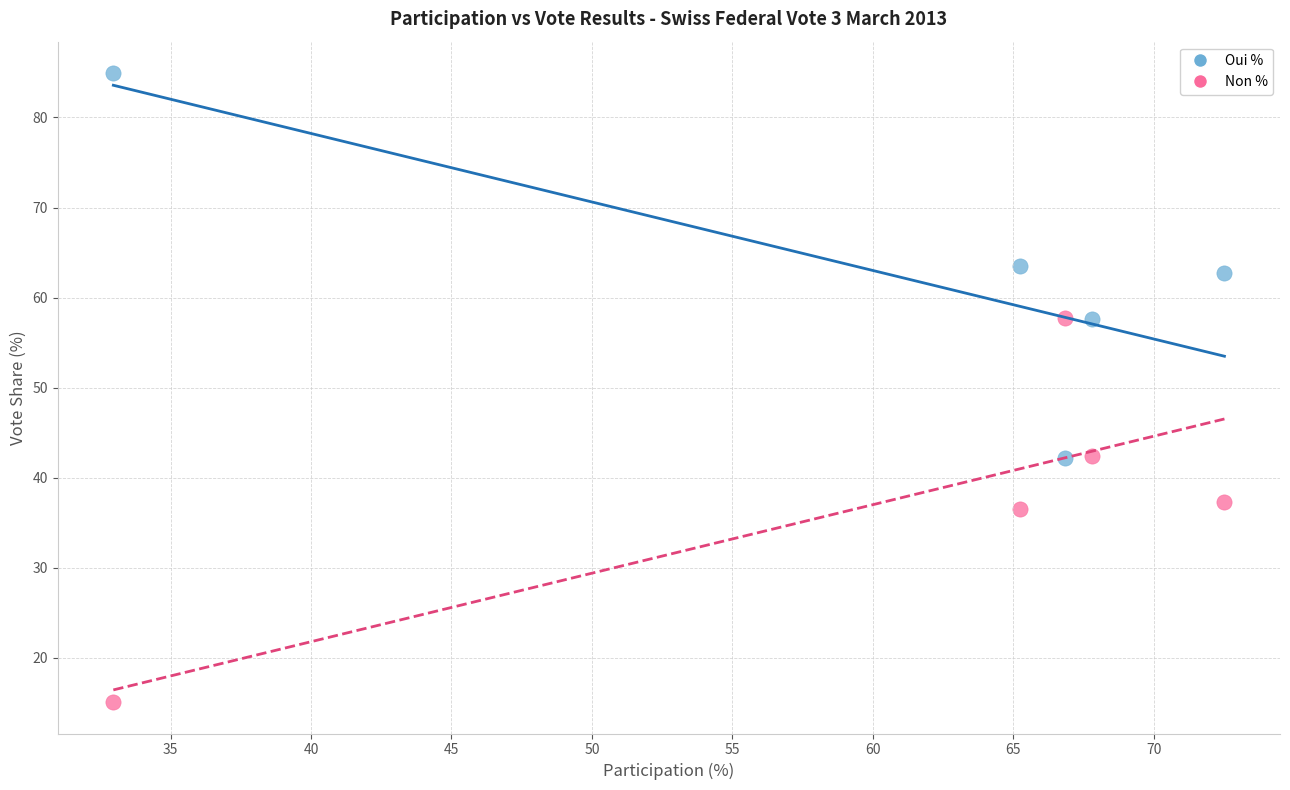

Which series reaches the minimum Y coordinate?

Non %